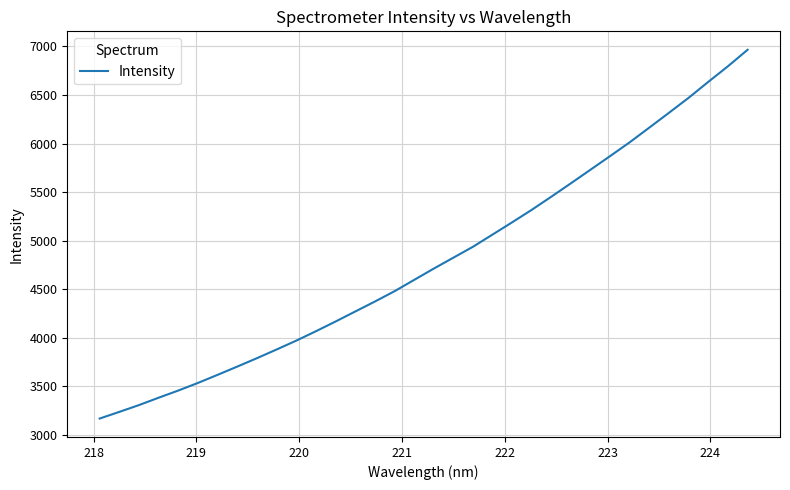

What is the maximum value shown in the chart?

6965.8